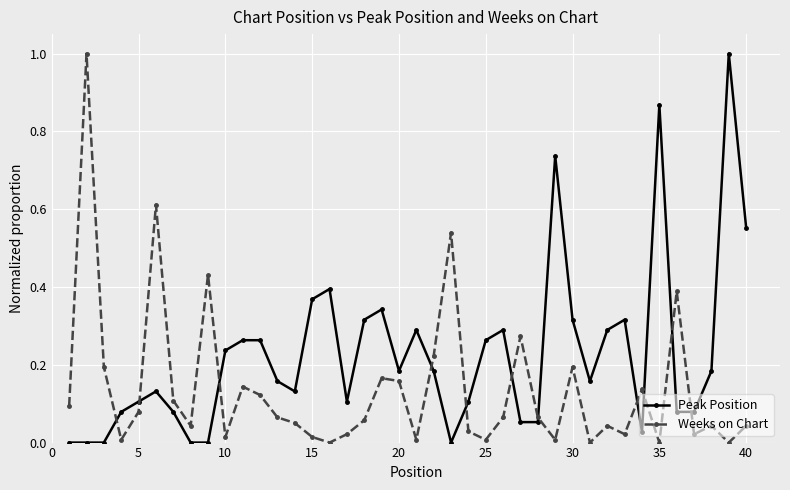

Which series has the largest total across all categories?

Peak Position